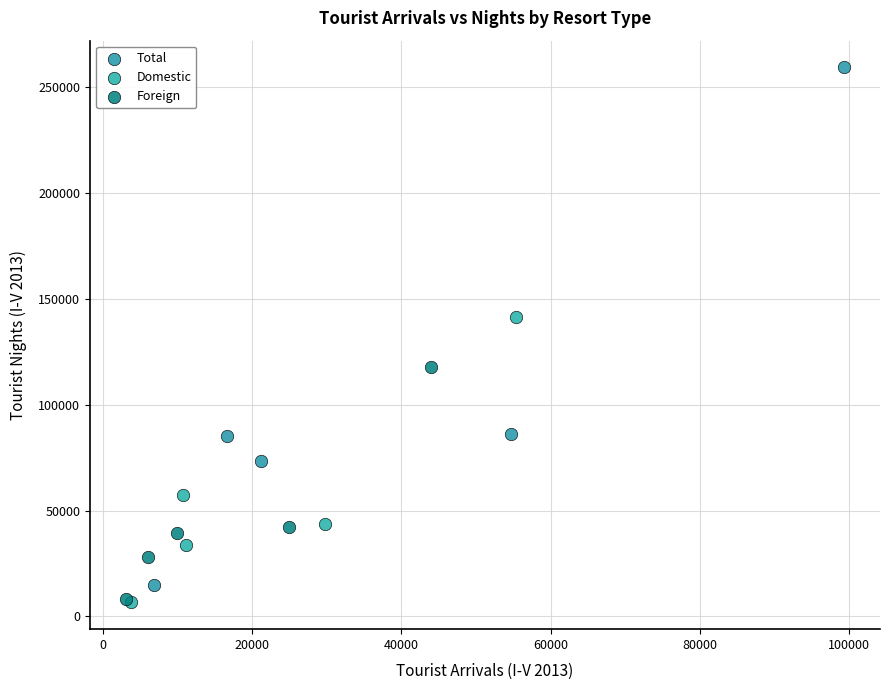

Which series has the widest spread of Y values?

Total